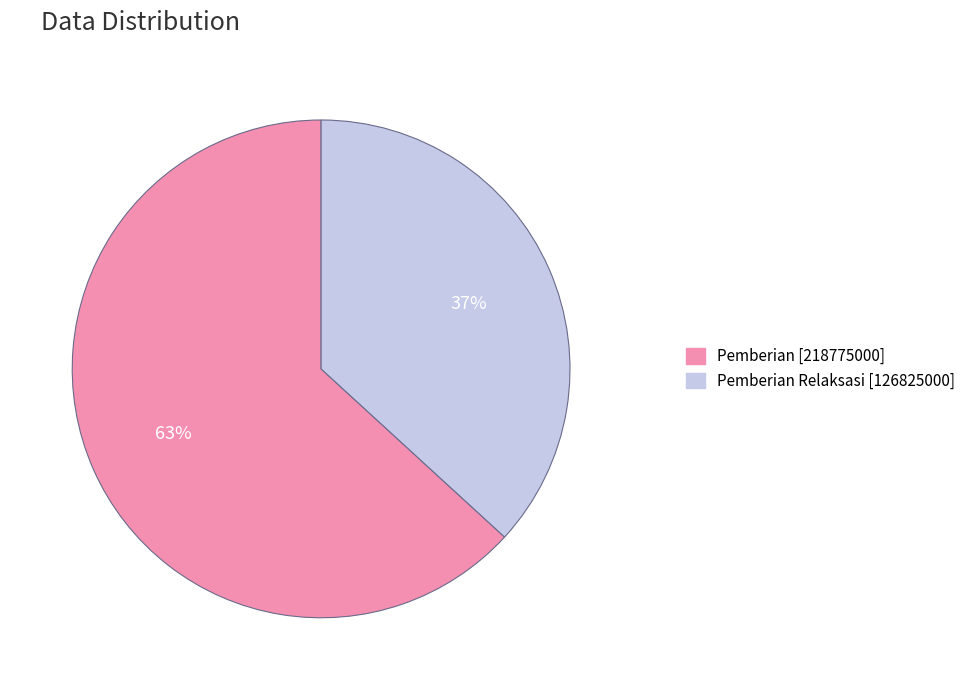

Count the number of slices in the pie.

2